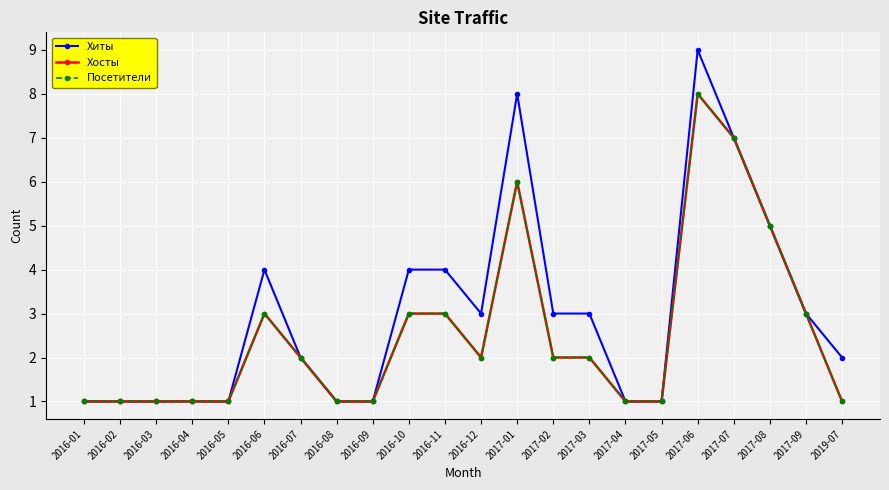

What is the difference between the Посетители values at 2017-03 and 2017-01?

4